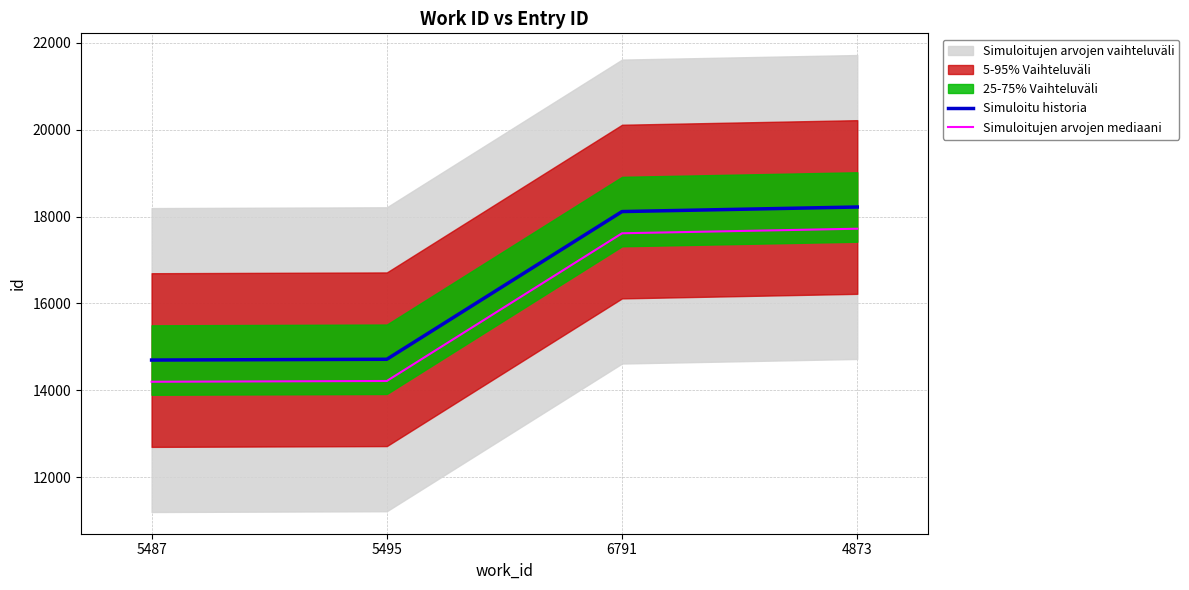

At 6791, list the series in order from smallest to largest.

Simuloitujen arvojen mediaani, Simuloitu historia